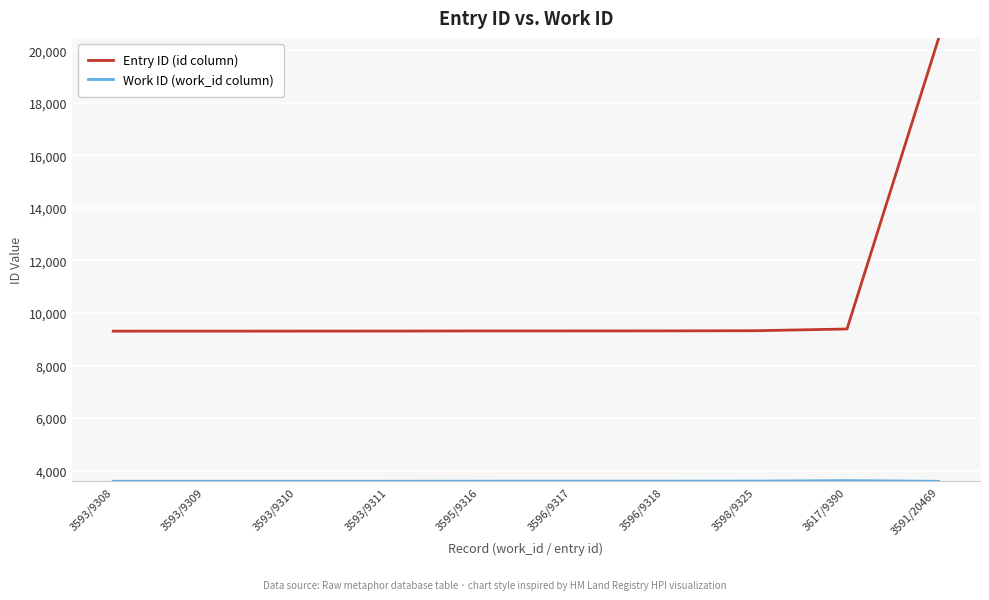

What is the difference between the maximum and minimum values in the Entry ID (id column) series?

11161